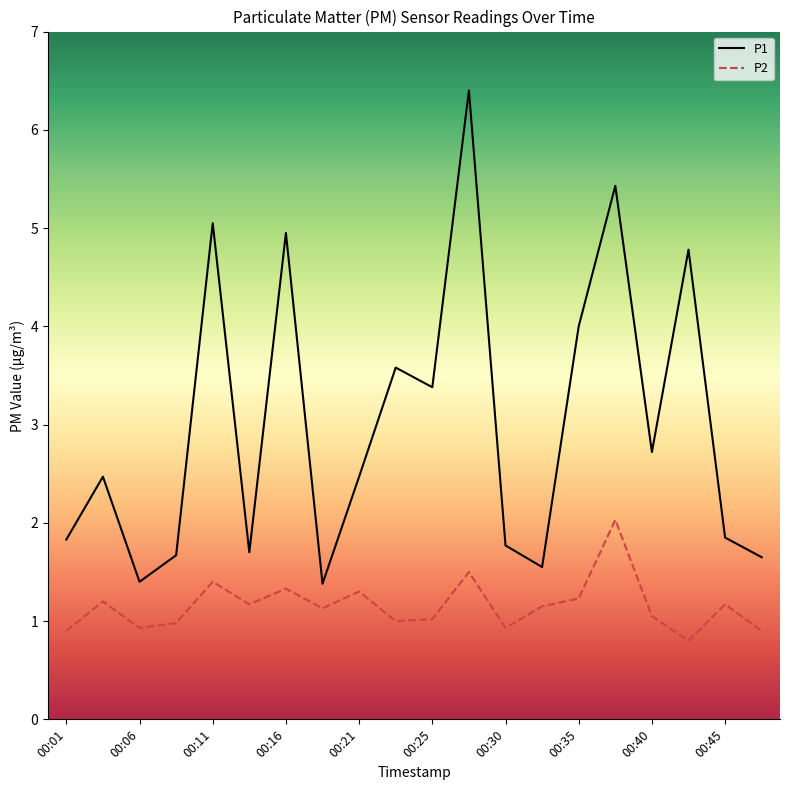

What is the maximum value for P2?

2.0